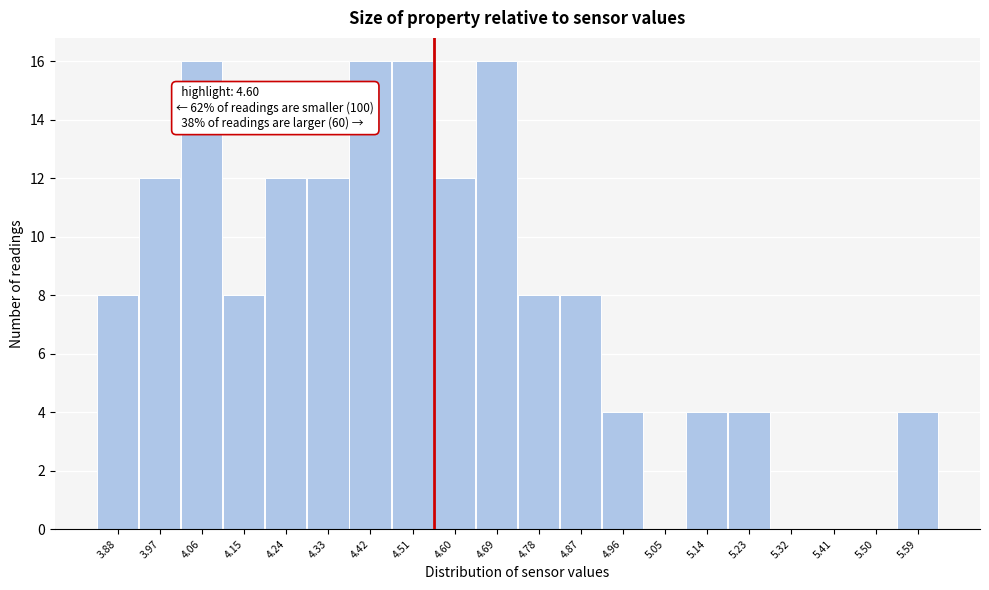

Reading right to left, extract all data points from this chart.

5.59=4	5.50=0	5.41=0	5.32=0	5.23=4	5.14=4	5.05=0	4.96=4	4.87=8	4.78=8	4.69=16	4.60=12	4.51=16	4.42=16	4.33=12	4.24=12	4.15=8	4.06=16	3.97=12	3.88=8